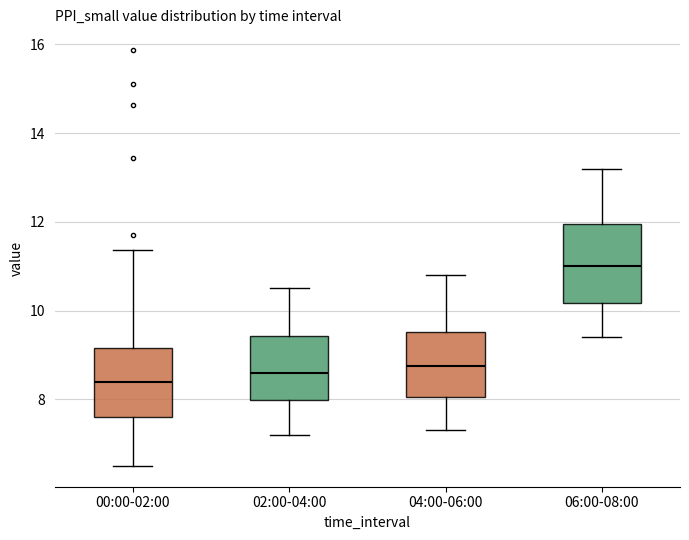

Reading left to right, read every box against the y-axis: the position of its median line, the range the box covers, and the ends of its whiskers. The values are not printed on the chart, so give them approximately, as read against the axis.

00:00-02:00: median 8.4, box 7.6 to 9.2, whiskers 6.6 to 11.4
02:00-04:00: median 8.6, box 8.0 to 9.4, whiskers 7.2 to 10.6
04:00-06:00: median 8.8, box 8.0 to 9.6, whiskers 7.4 to 10.8
06:00-08:00: median 11.0, box 10.2 to 12.0, whiskers 9.4 to 13.2